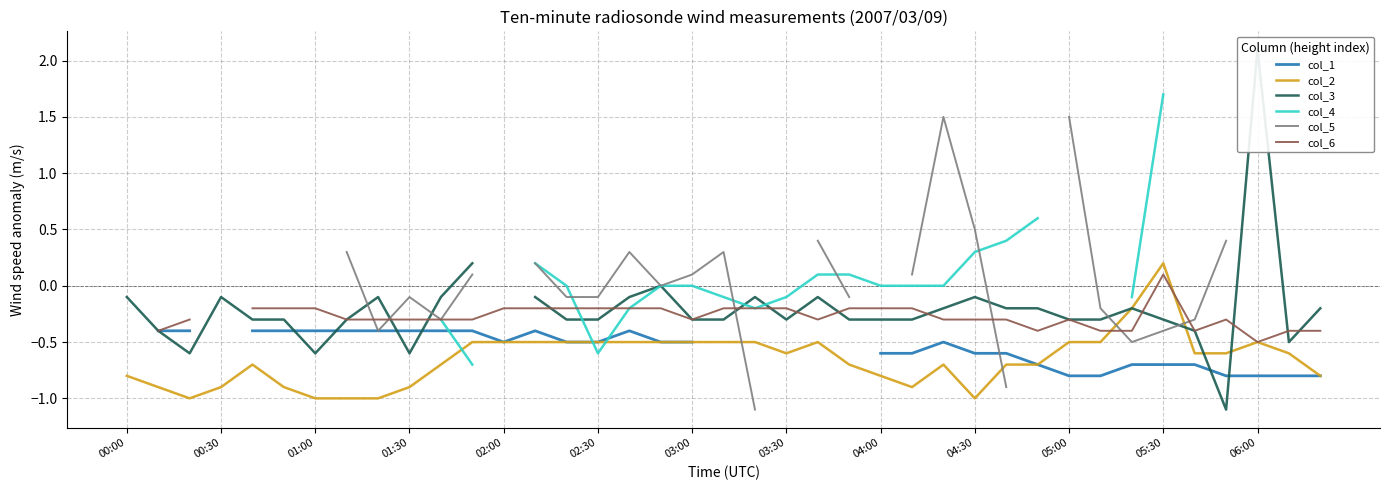

Where does the col_4 series first go above 0?

02:00